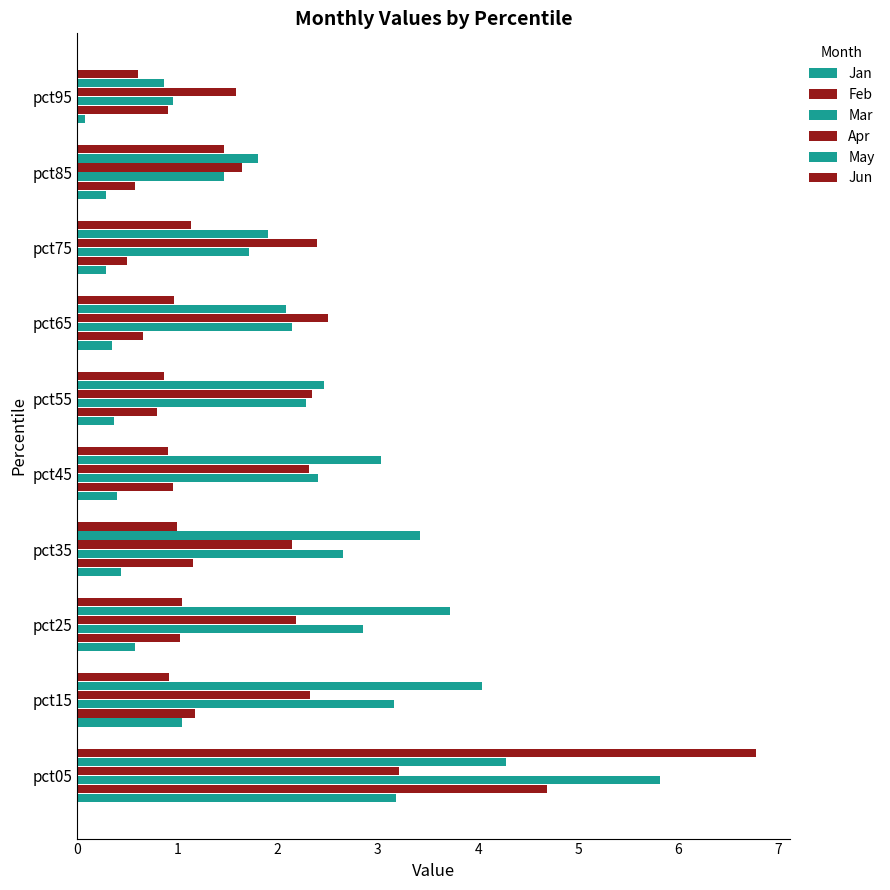

How many data points does each series have?

10